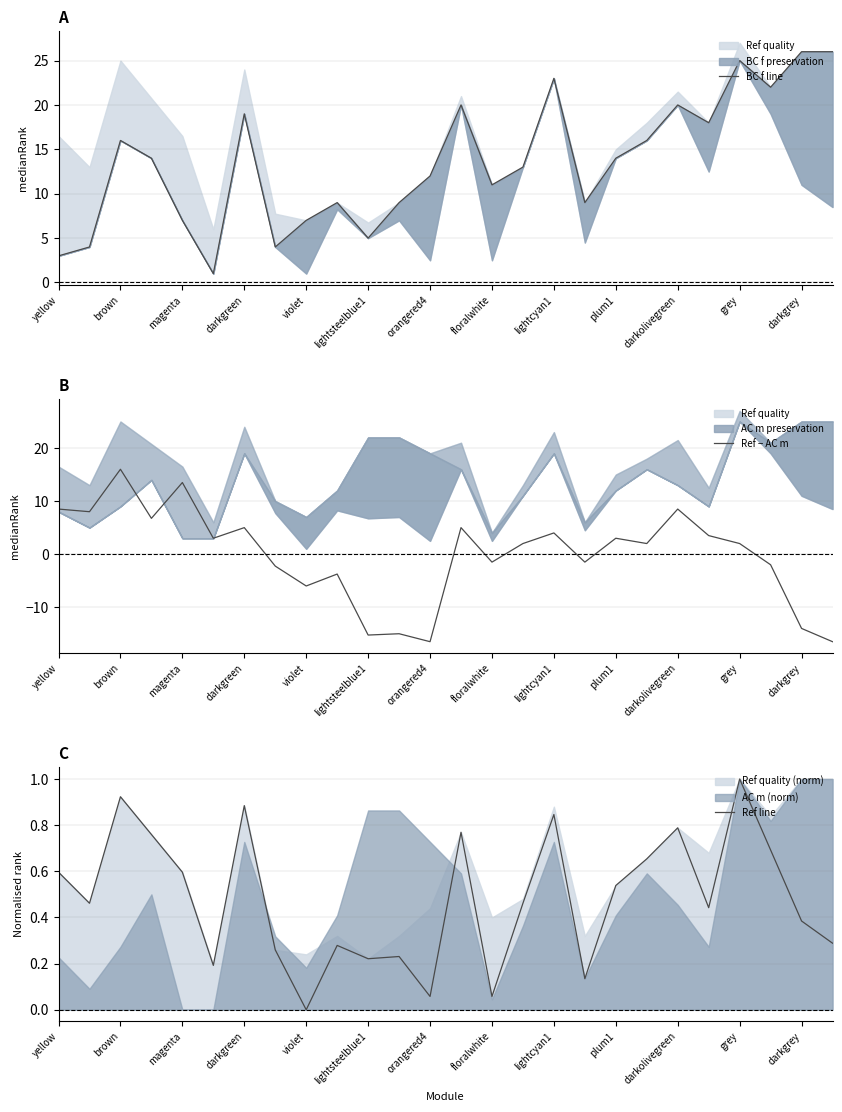

At how many categories does at least one series exceed 9?

17